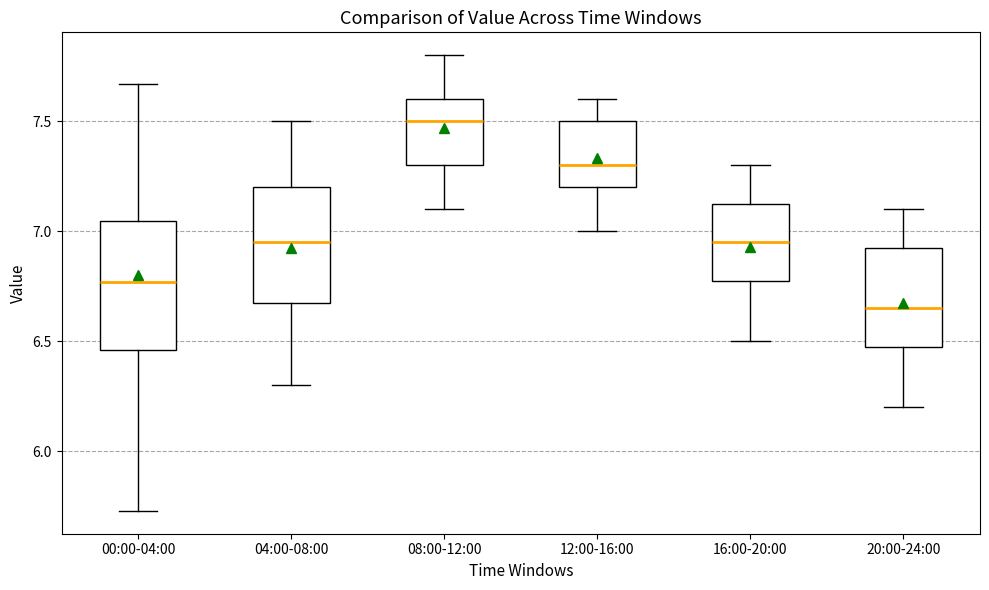

Reading left to right, transcribe this box plot: for each box, give where its median line is, the range the box spans, and where its two whiskers end, as read against the y-axis. The values are not printed on the chart, so give them approximately, as read against the axis.

00:00-04:00: median 6.75, box 6.45 to 7.05, whiskers 5.75 to 7.65
04:00-08:00: median 6.95, box 6.70 to 7.20, whiskers 6.30 to 7.50
08:00-12:00: median 7.50, box 7.30 to 7.60, whiskers 7.10 to 7.80
12:00-16:00: median 7.30, box 7.20 to 7.50, whiskers 7.00 to 7.60
16:00-20:00: median 6.95, box 6.80 to 7.15, whiskers 6.50 to 7.30
20:00-24:00: median 6.65, box 6.50 to 6.95, whiskers 6.20 to 7.10